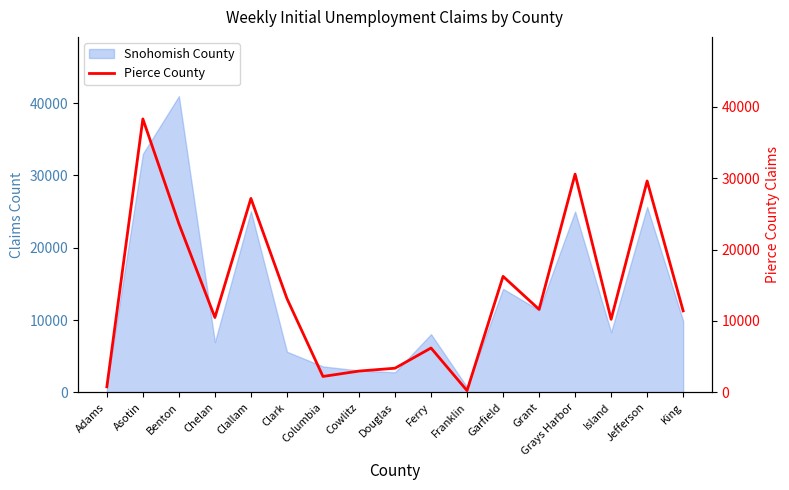

True or false: the data shows 247 at Franklin.

True